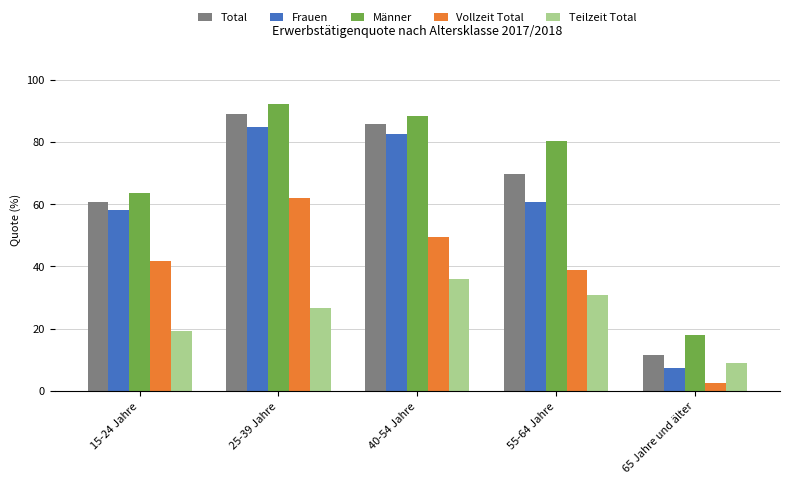

What are all the series names shown in the legend?

Total, Frauen, Männer, Vollzeit Total, Teilzeit Total